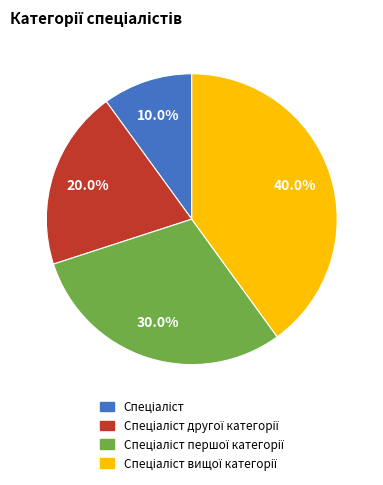

Is there any slice that represents more than half of the pie?

No